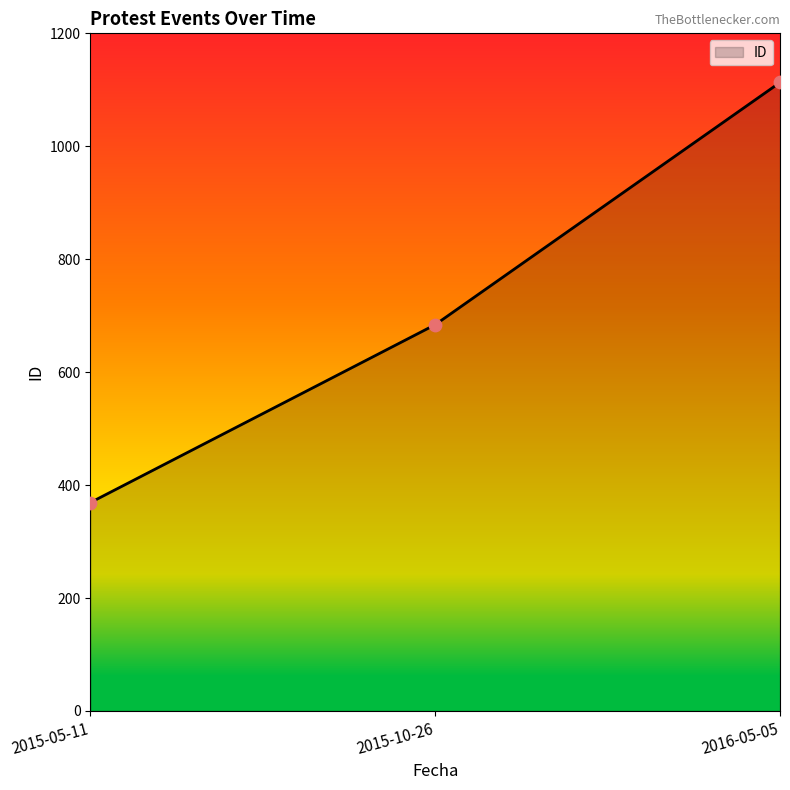

What is the ratio of the value at 2016-05-05 to the value at 2015-05-11?

3.0